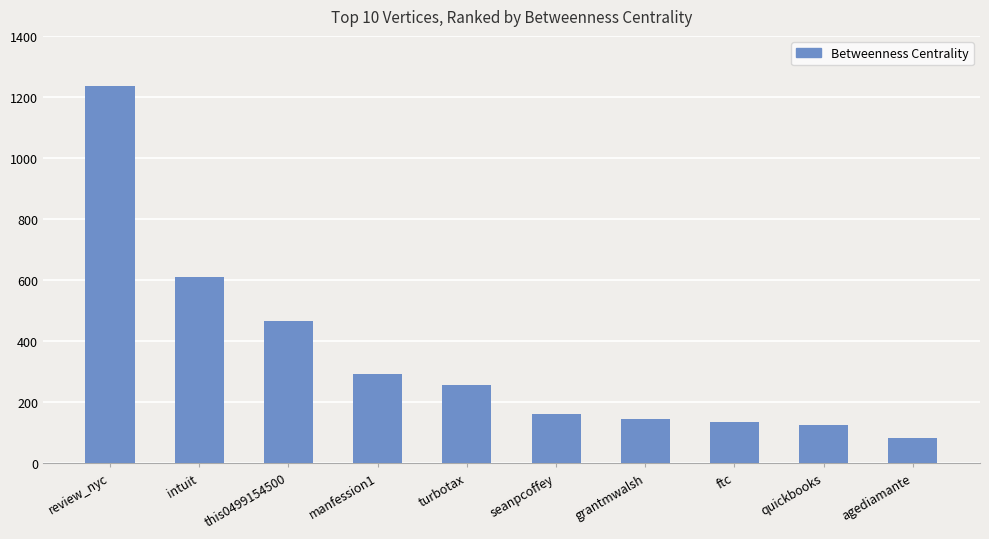

Which label corresponds to the largest value in the chart?

review_nyc